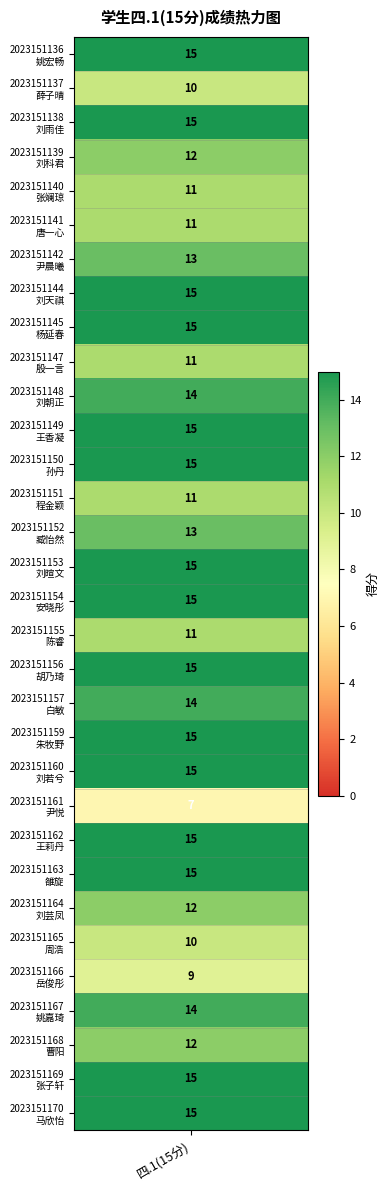

The value at 19 is 14. True or false?

True